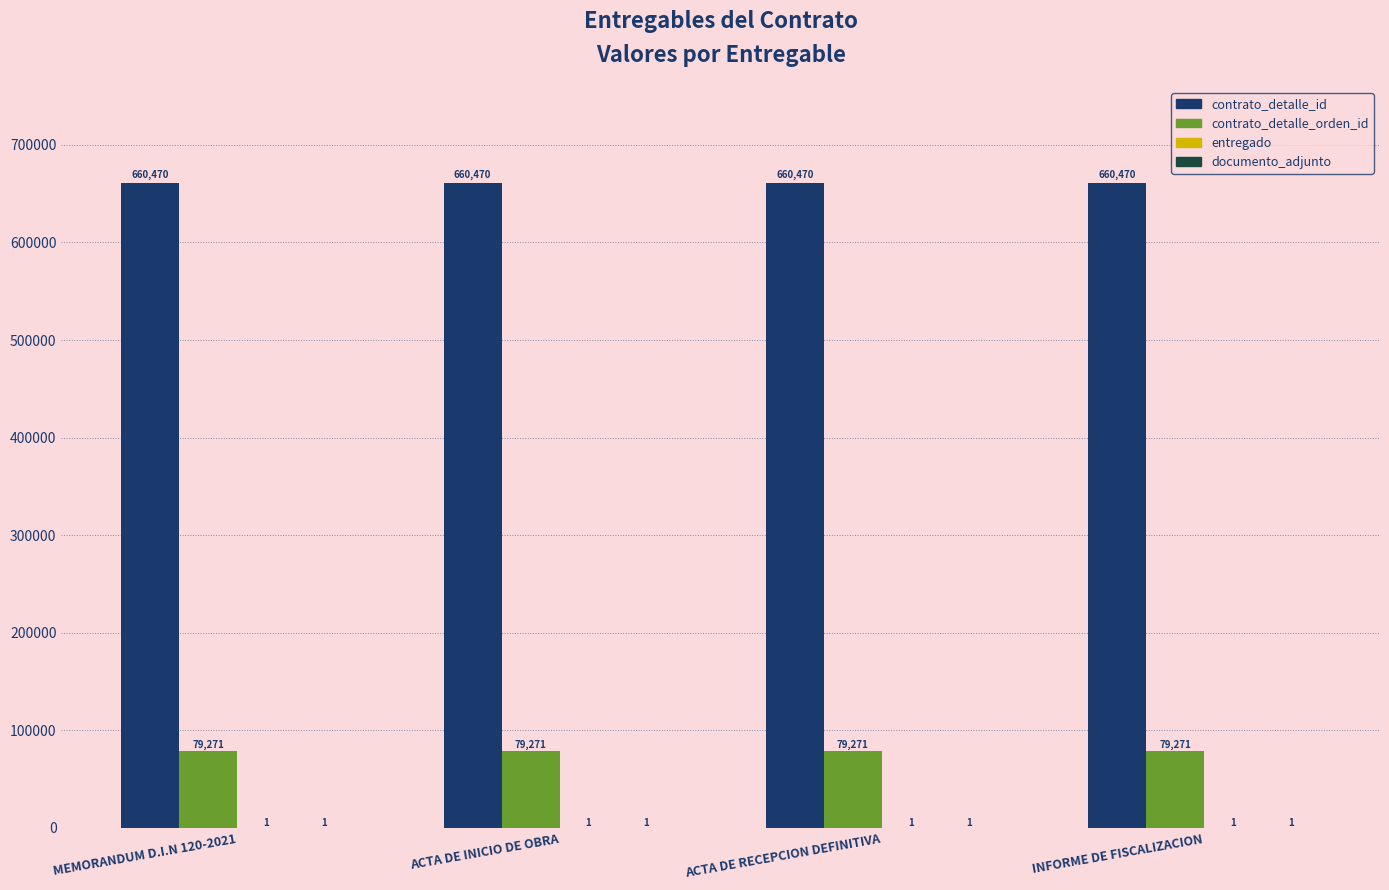

What is the highest value of the contrato_detalle_orden_id series?

79271